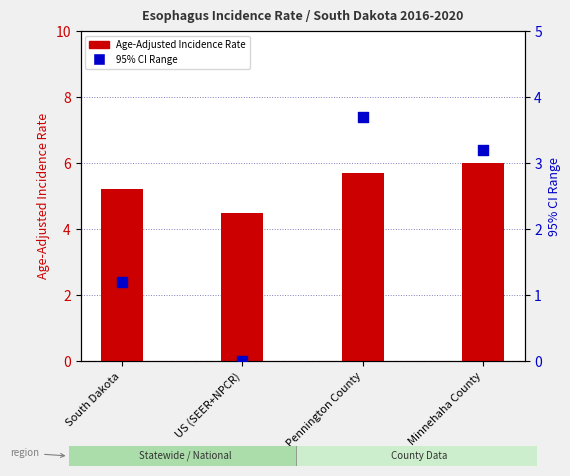

At how many categories does at least one series exceed 2?

4